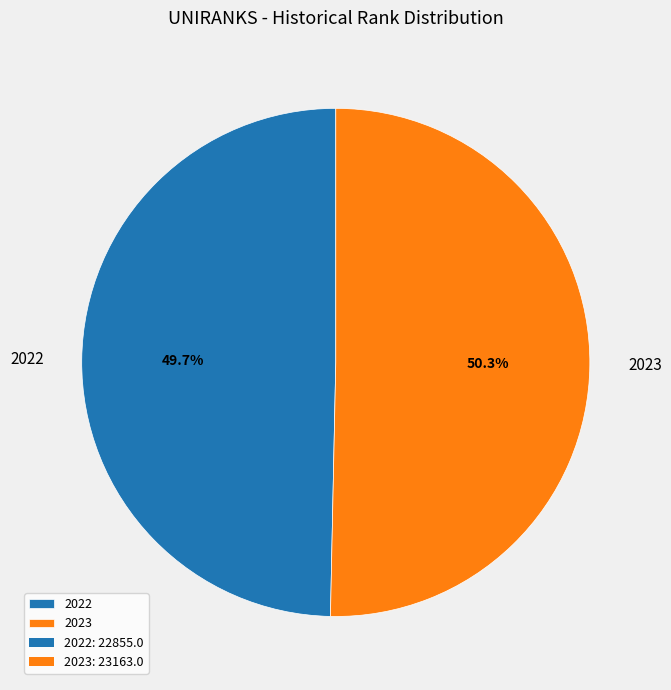

Is it true that 2022 is 50% of the pie?

True